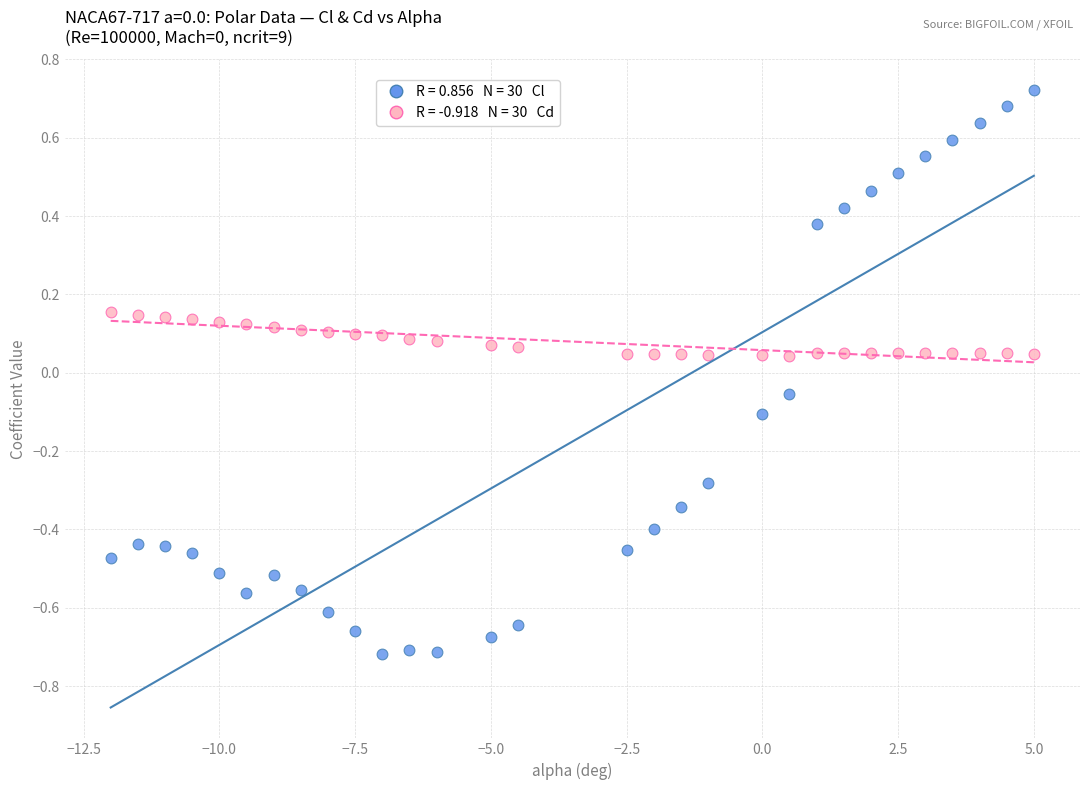

Across all data points, what is the range of Y values (max minus min)?

1.4